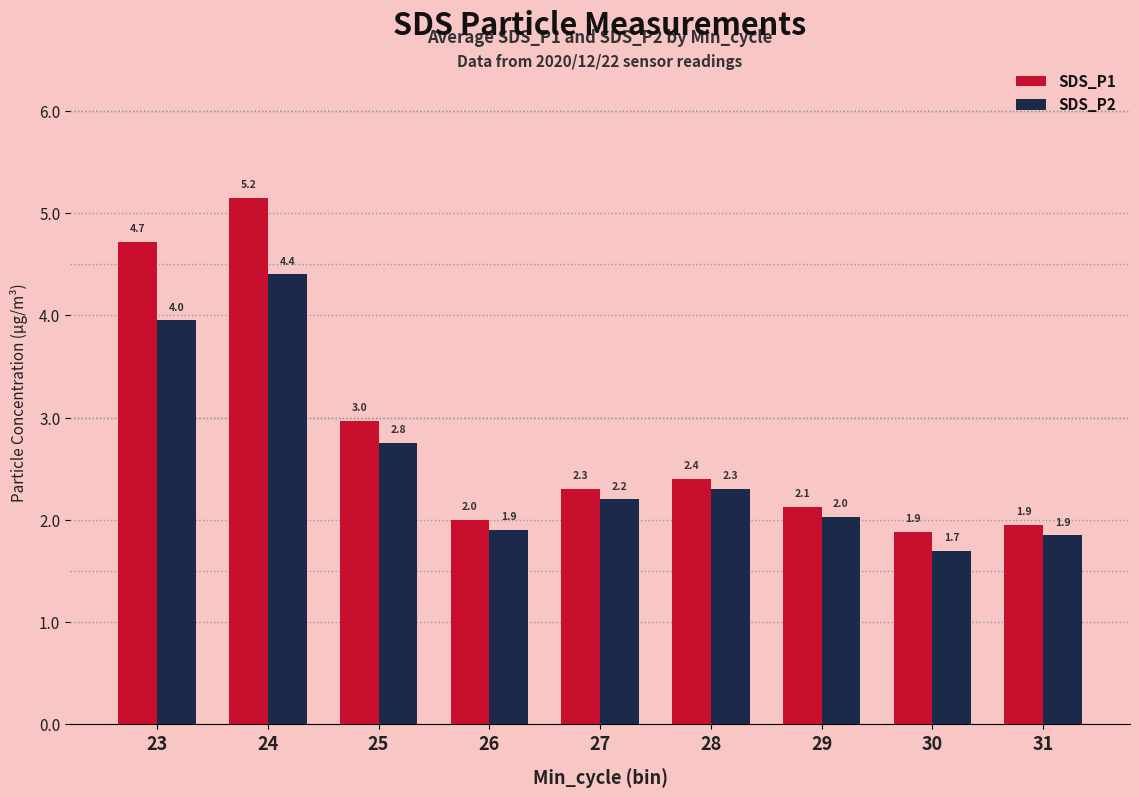

Which series has the largest total across all categories?

SDS_P1